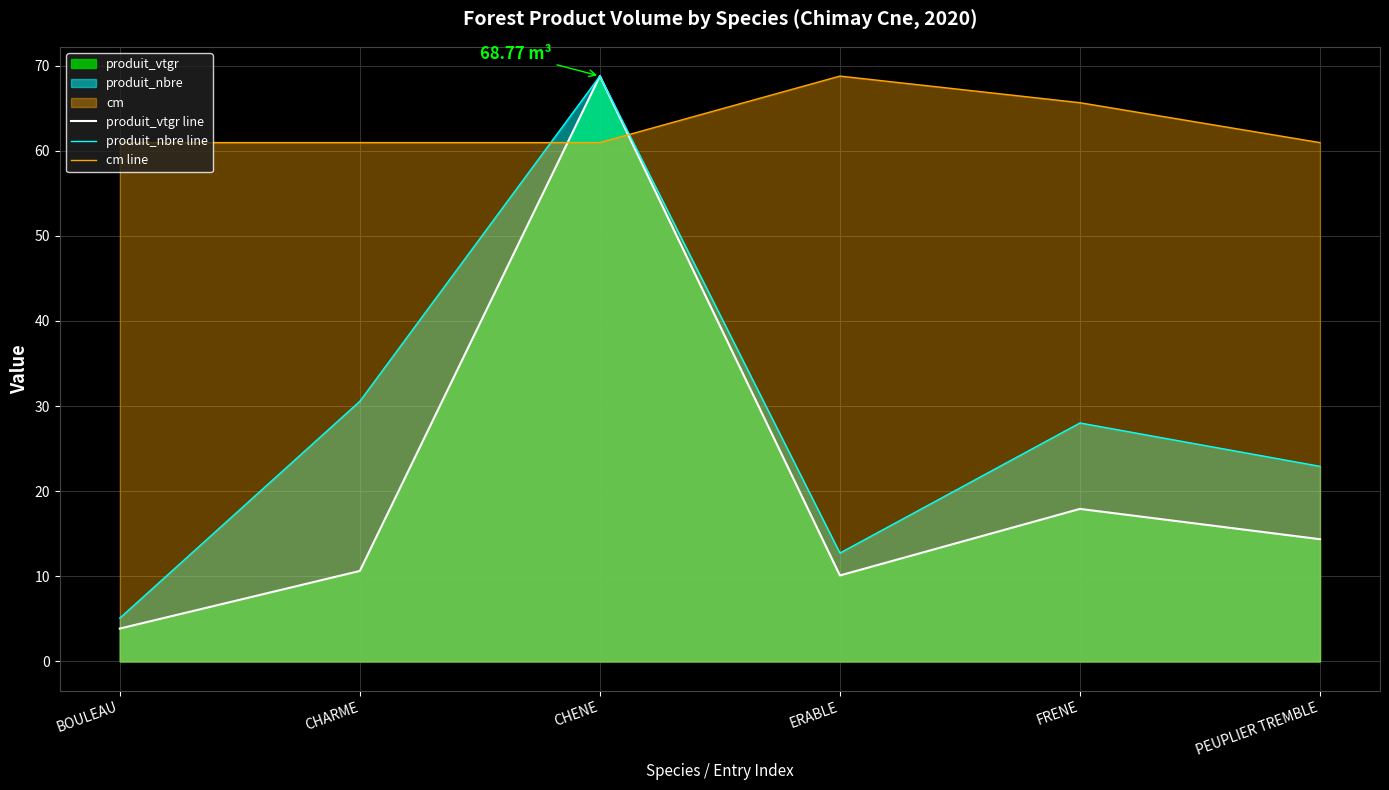

What is the sum of all produit_vtgr line values?

125.6